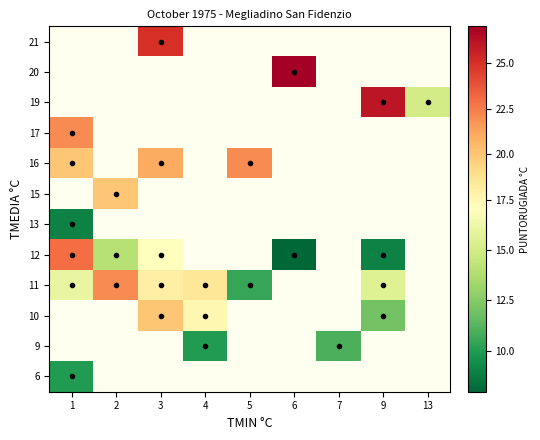

What is the difference between the maximum and minimum values in the 11 series?

11.5